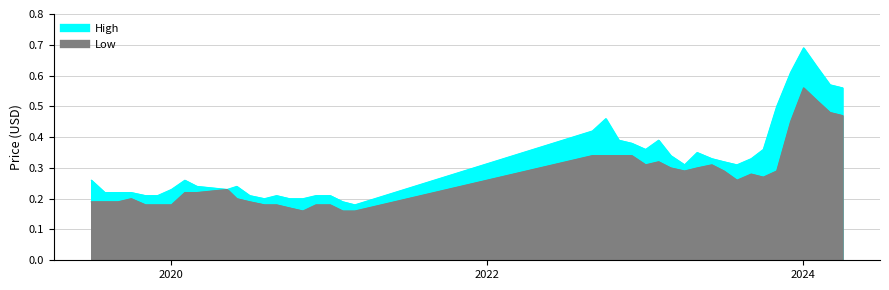

What are all the series names shown in the legend?

High, Low